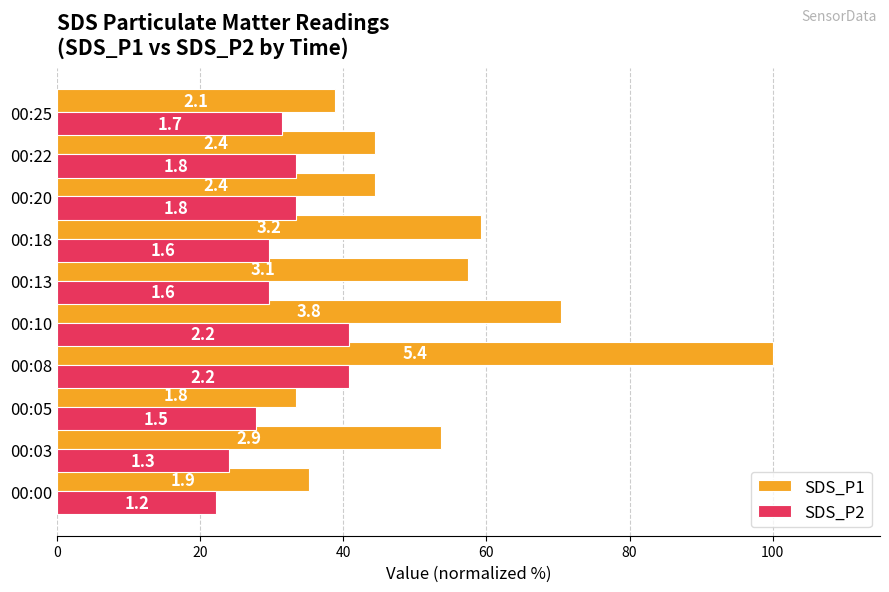

What is the sum of all SDS_P2 values?

313.0